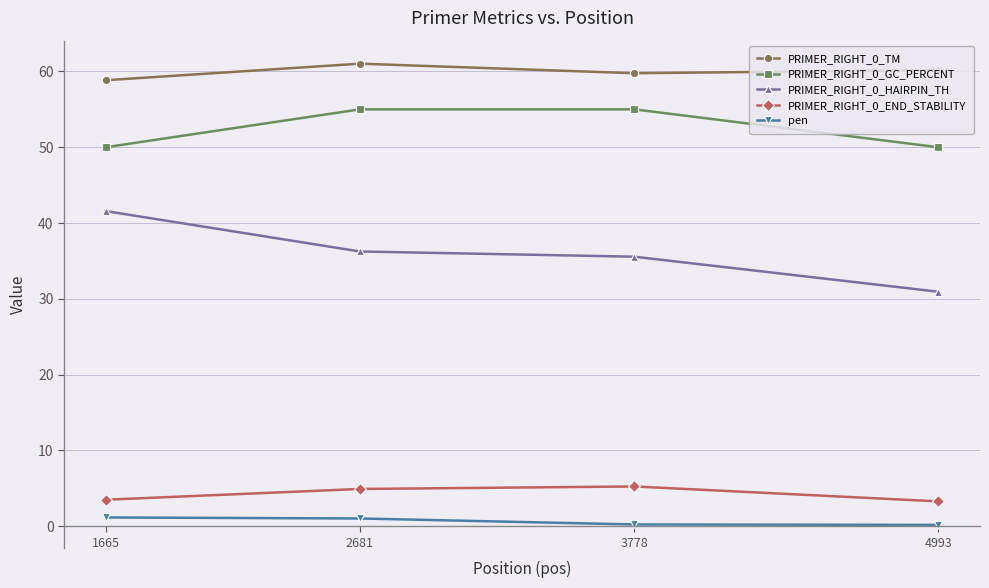

What is the maximum value for PRIMER_RIGHT_0_TM?

61.0